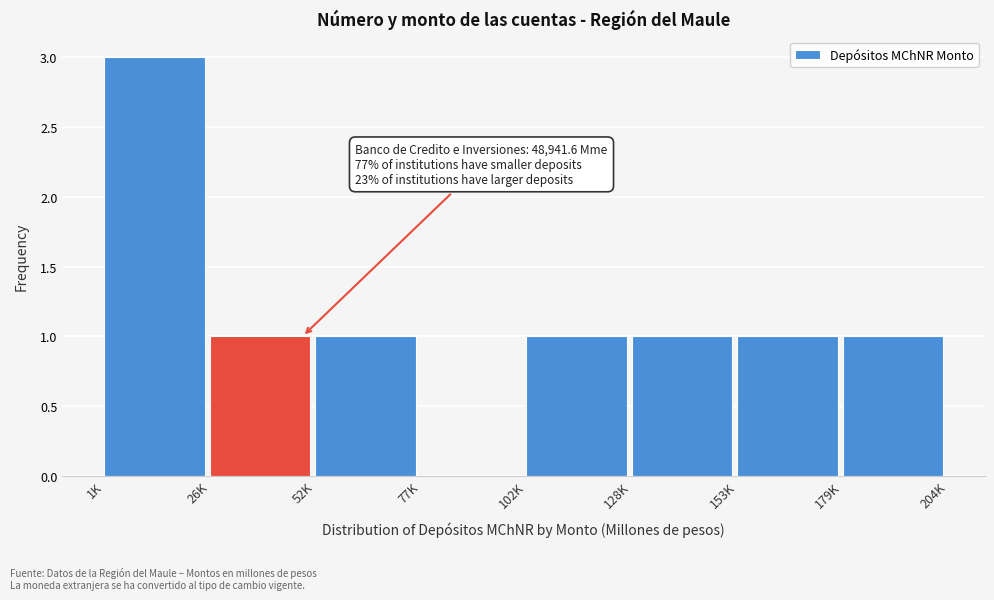

Reading right to left, transcribe all the data shown in this chart.

179K=1	153K=1	128K=1	102K=1	77K=0	52K=1	26K=1	1K=3